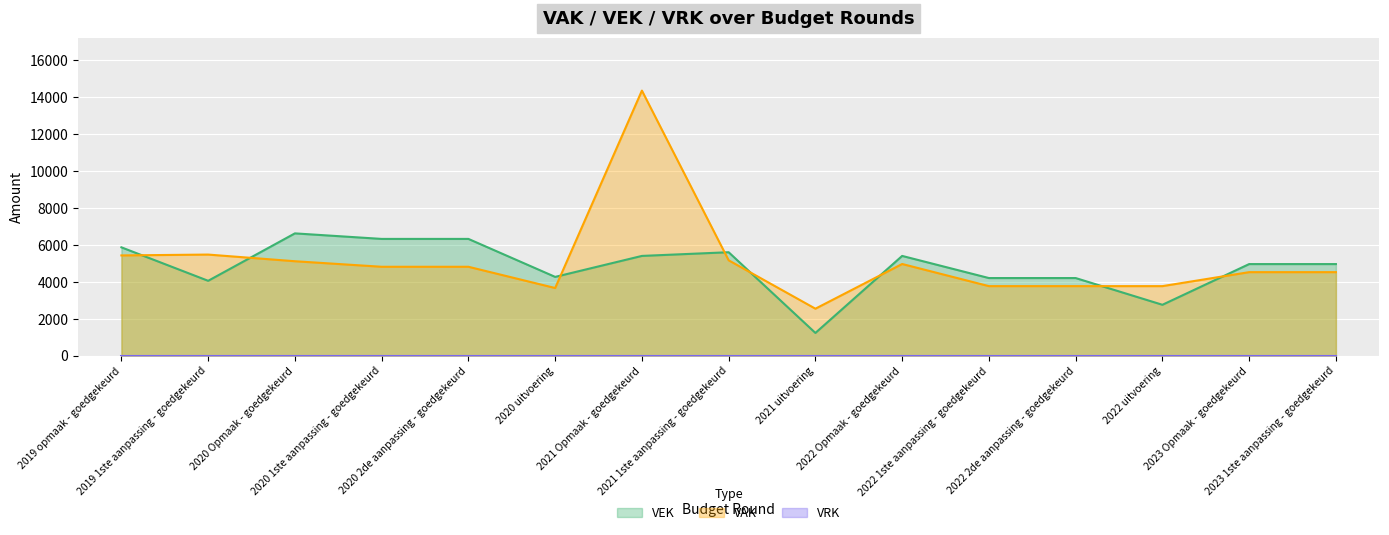

True or false: the data shows 3314 at 2021 1ste aanpassing - goedgekeurd.

False